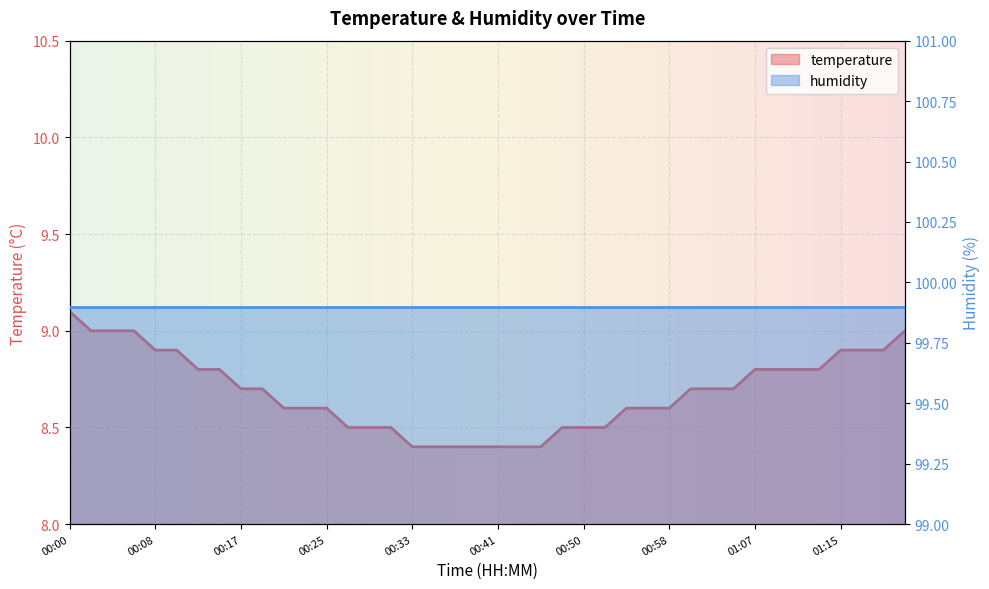

What is the change in value from 00:31 to 00:41?

-0.1